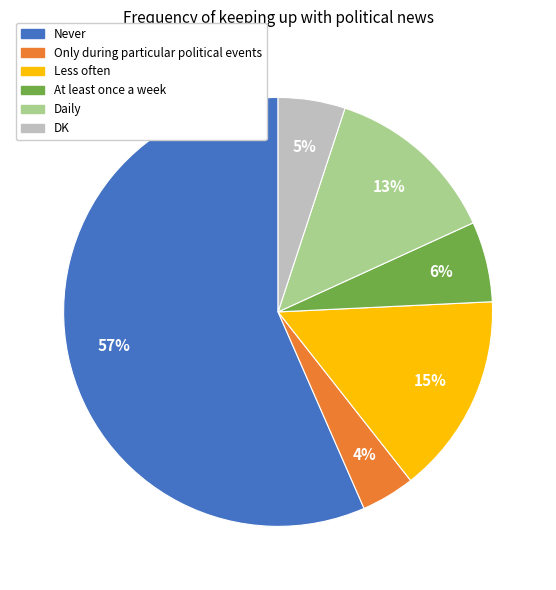

Count the number of slices in the pie.

6